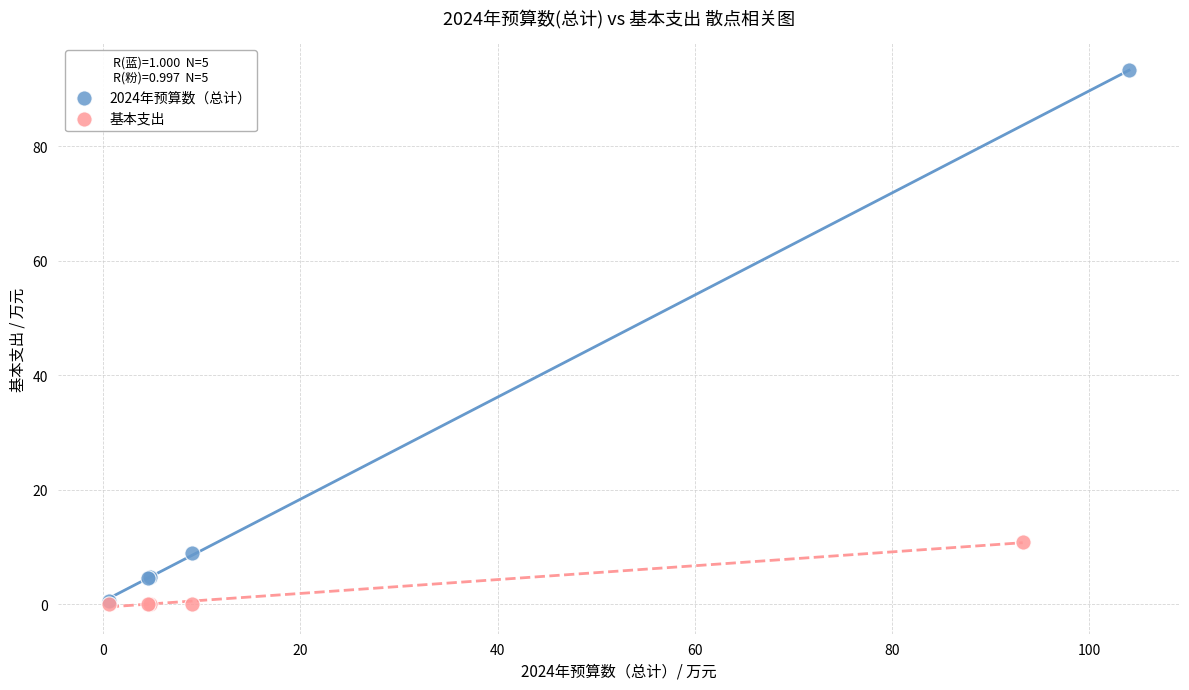

Which series has the largest Y range (max minus min)?

2024年预算数（总计）